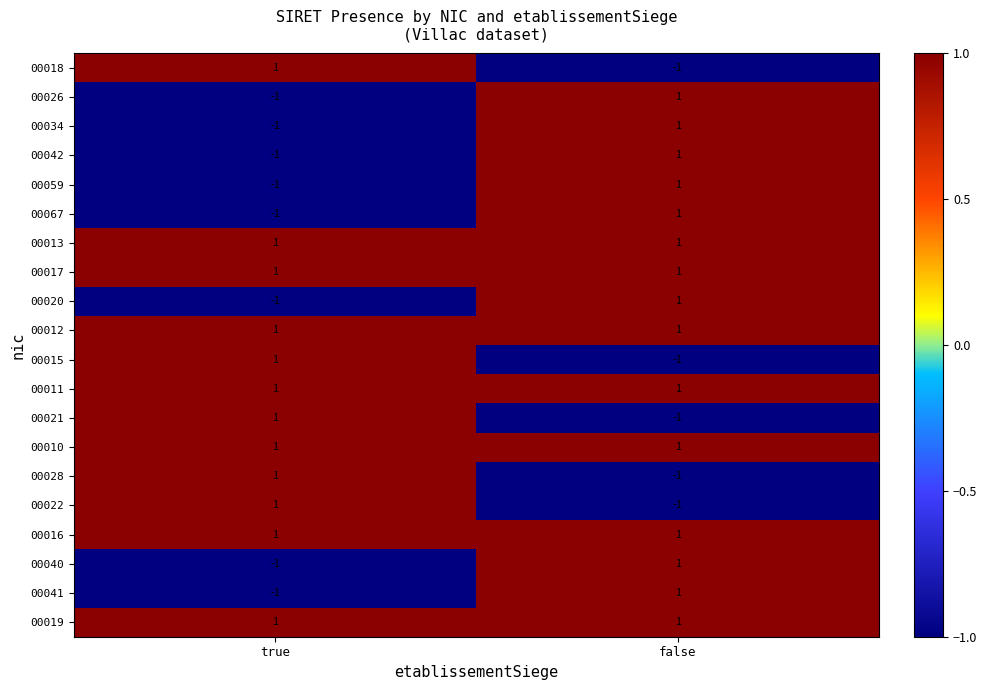

What is the total value across all series at true?

4